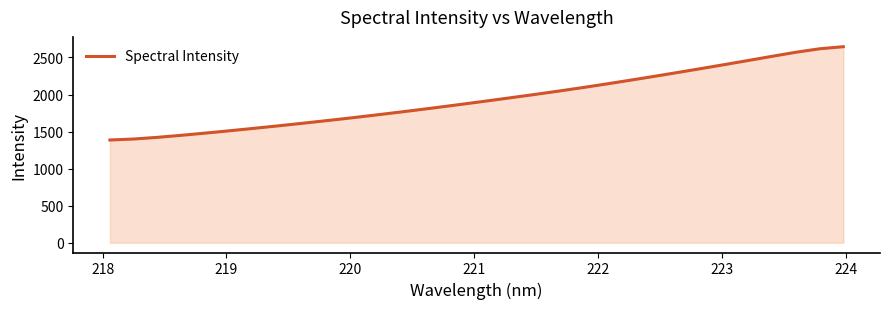

What is the minimum value shown in the chart?

1386.3